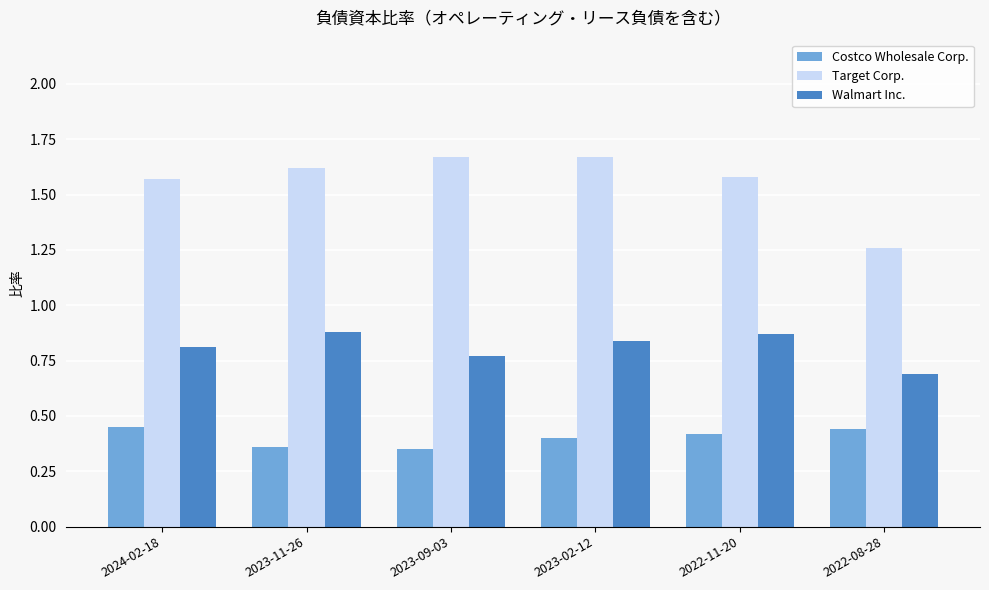

Which category has the lowest value in the Walmart Inc. series?

2022-08-28